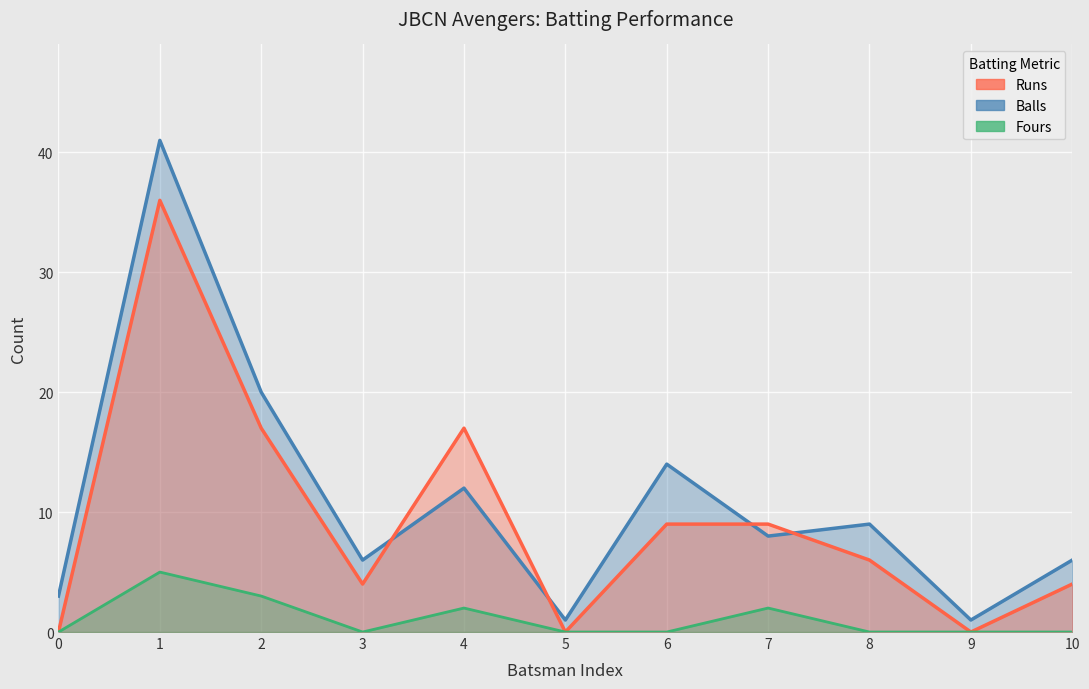

What is the average value of the fours series?

1